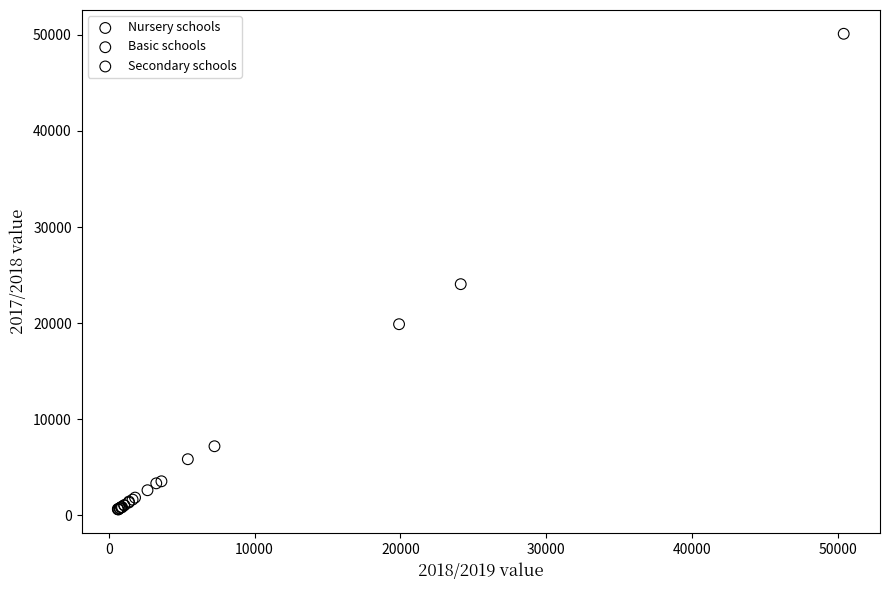

Which series has the largest Y range (max minus min)?

Basic schools